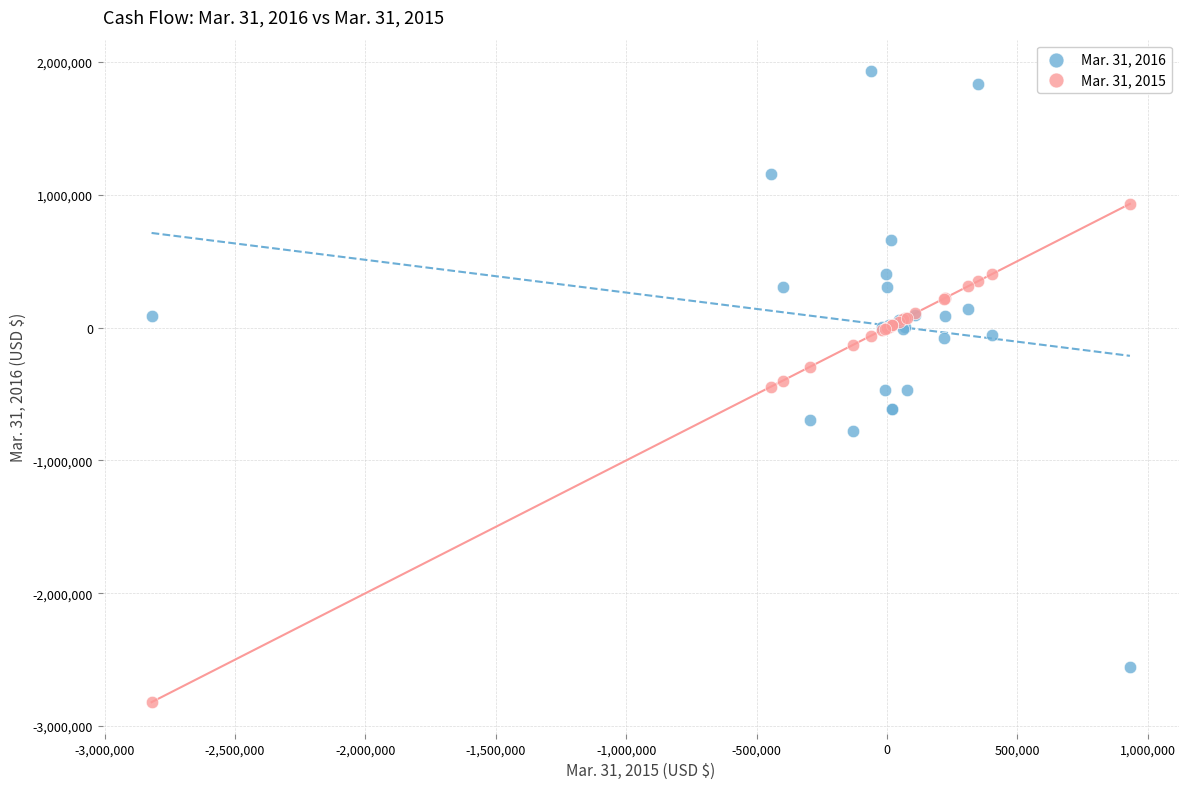

Which series reaches the maximum Y coordinate?

Mar. 31, 2016